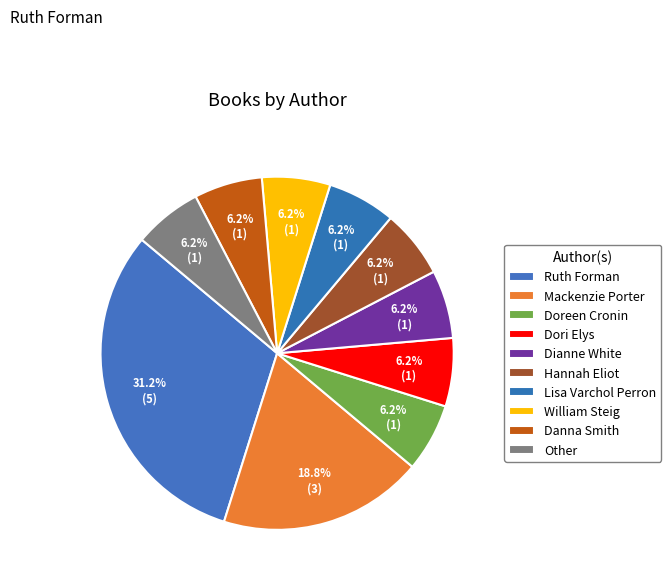

How many segments does this pie chart have?

10